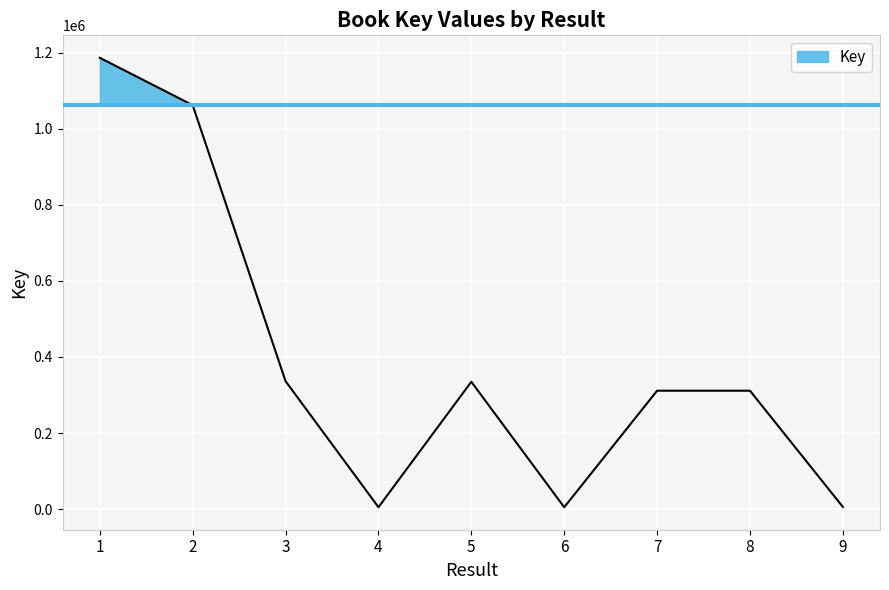

Rank the categories by value from lowest to highest.

6, 4, 9, 8, 7, 5, 3, 2, 1